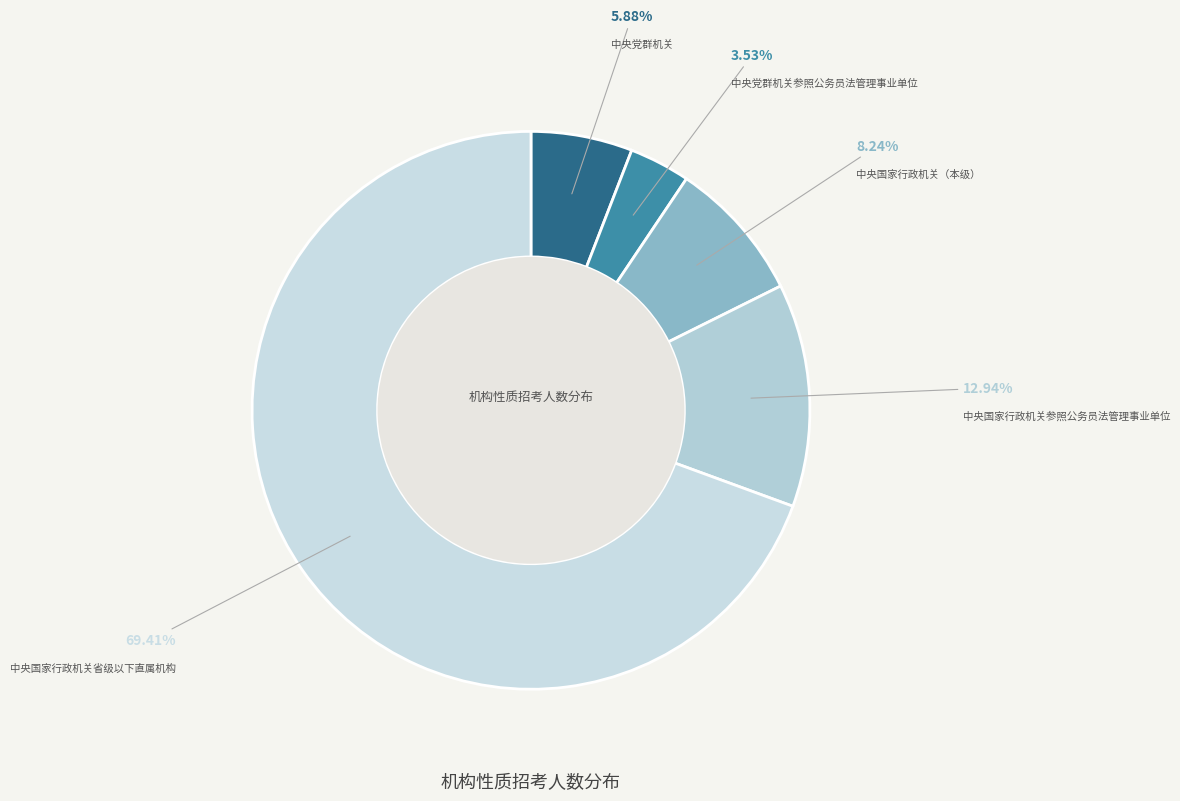

What percentage is the 中央国家行政机关参照公务员法管理事业单位 slice, to the nearest percent?

13%